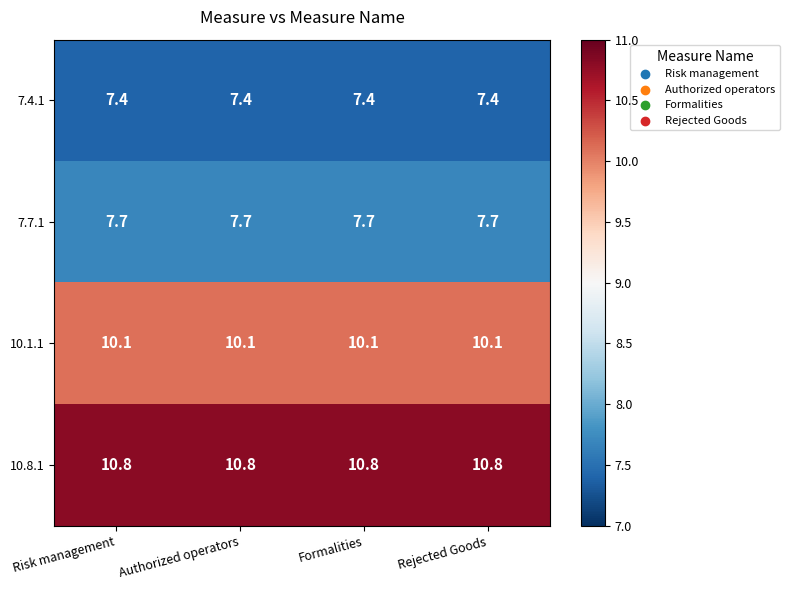

The 10.1.1 series shows 10.1 at Authorized operators. True or false?

True